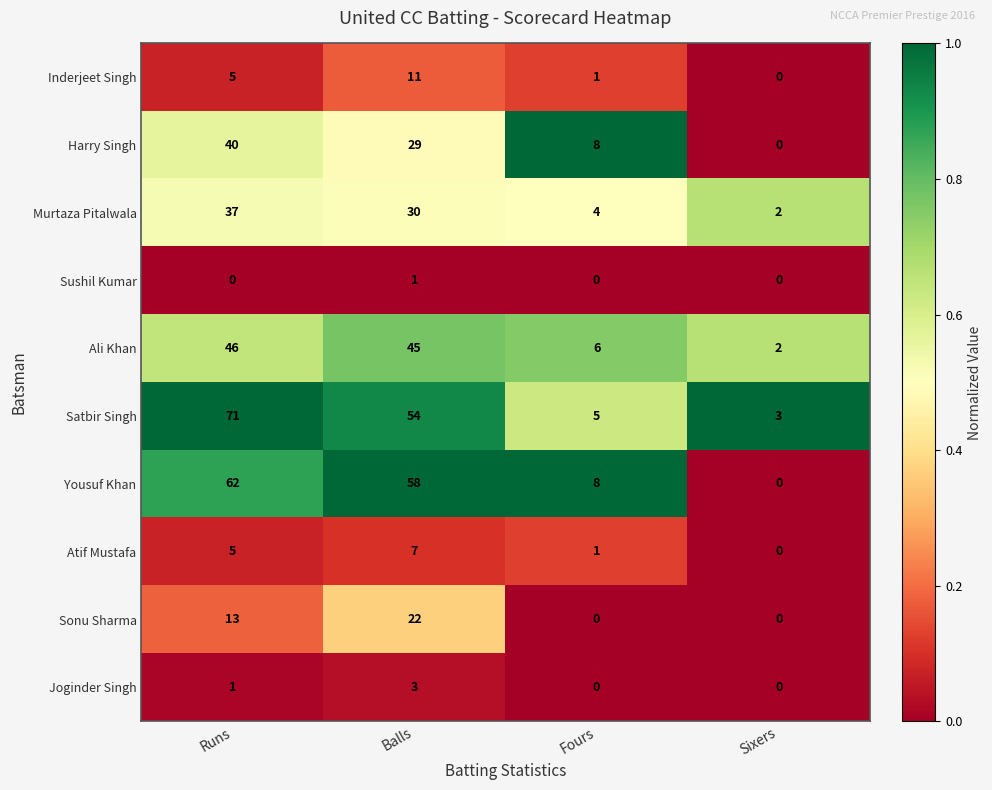

True or false: Sushil Kumar has a value of 0 at Sixers.

True